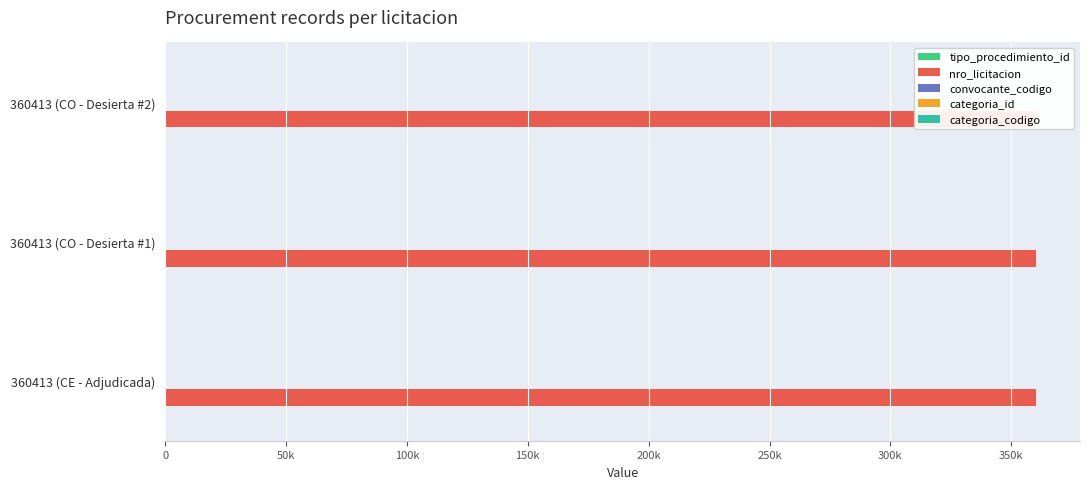

What is the smallest value displayed?

0.1